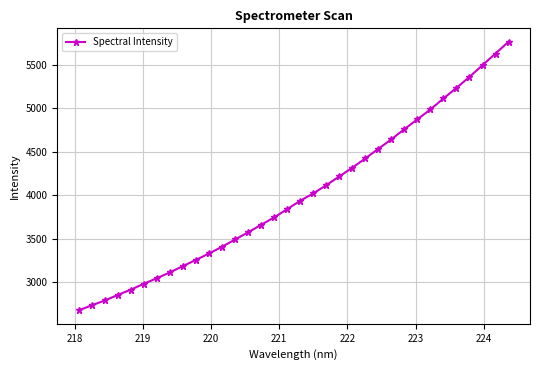

What is the value of the 31st point from the left?

5362.6